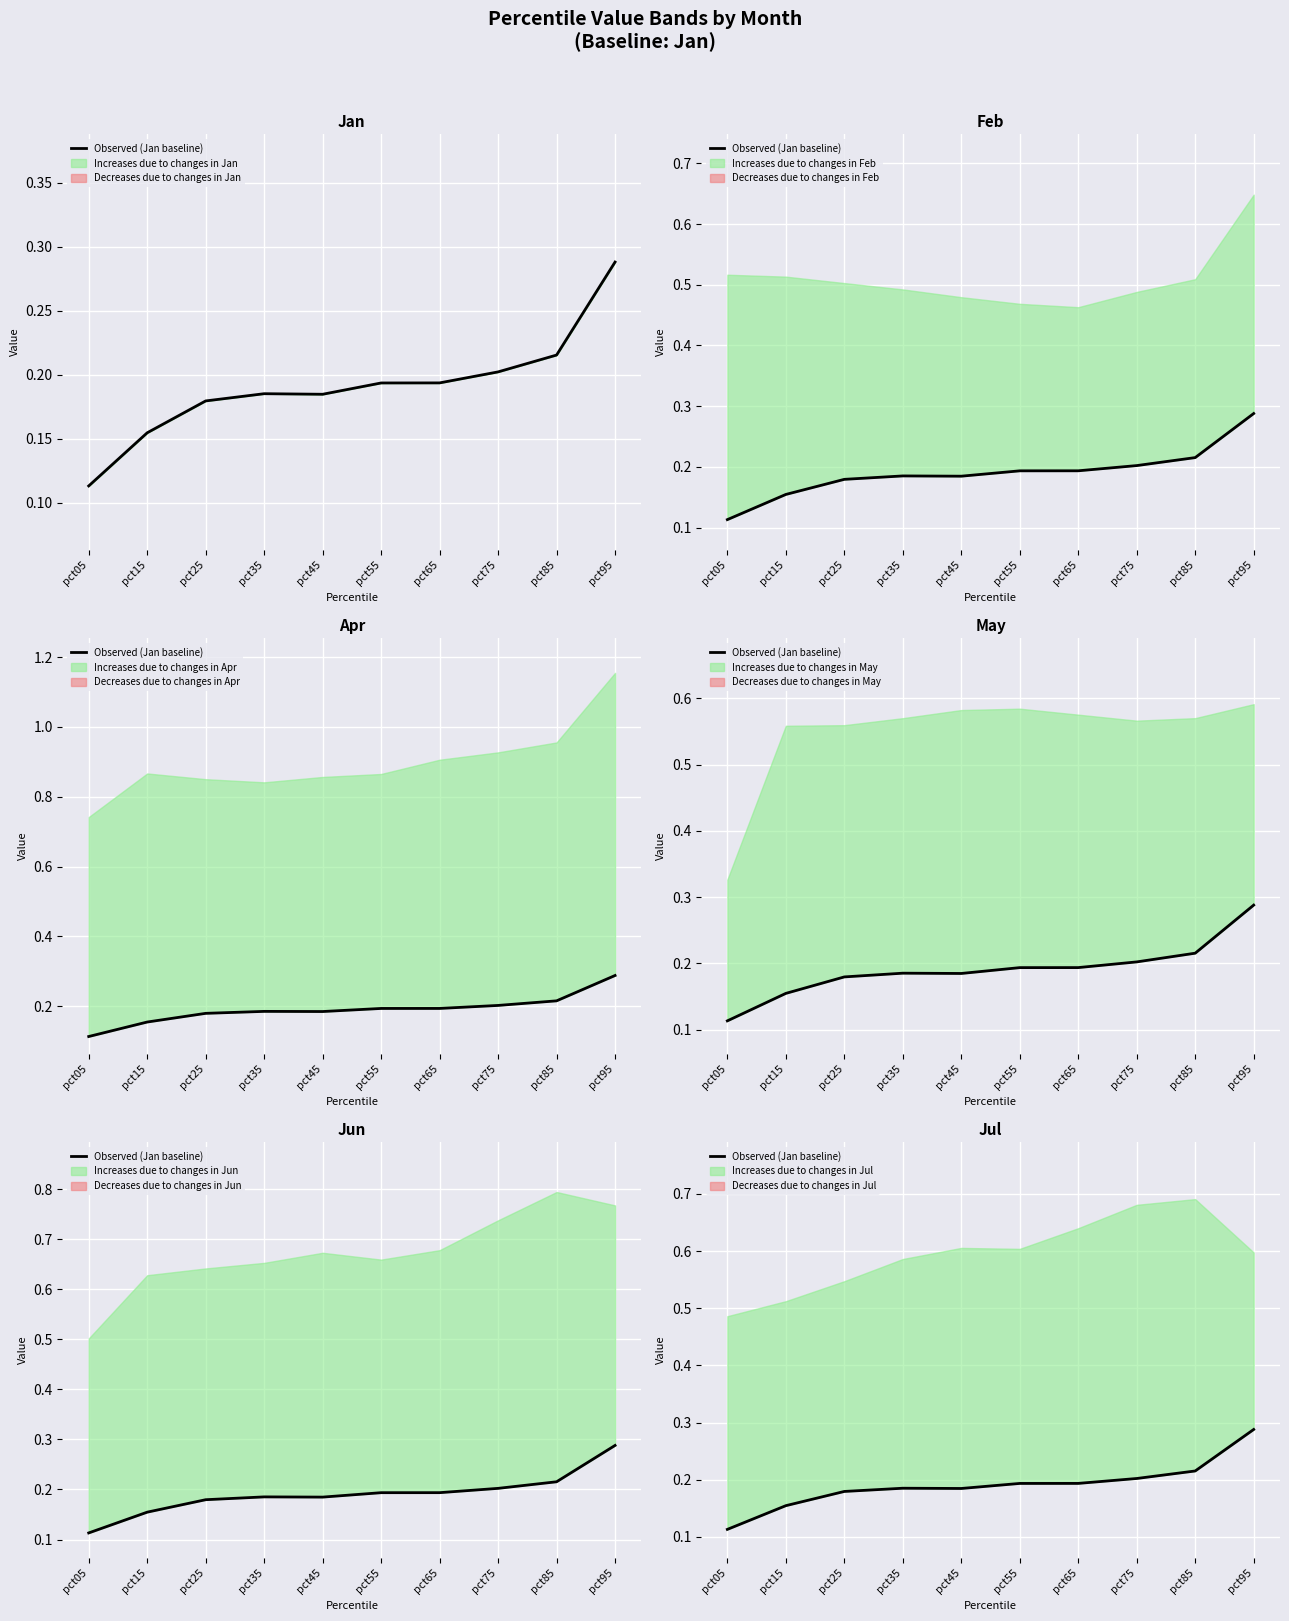

Reading right to left, list all the values displayed in this chart.

0.3	0.2	0.2	0.2	0.2	0.2	0.2	0.2	0.2	0.1